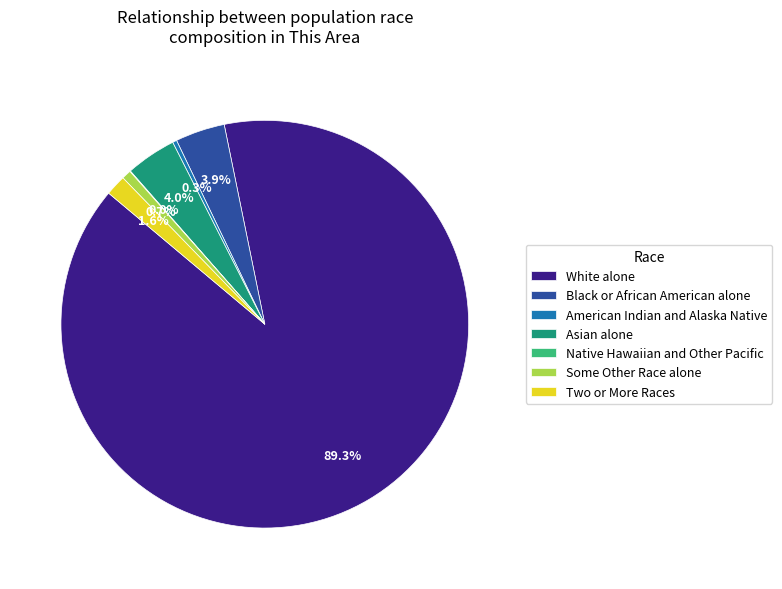

What is the largest slice in the pie chart?

White alone